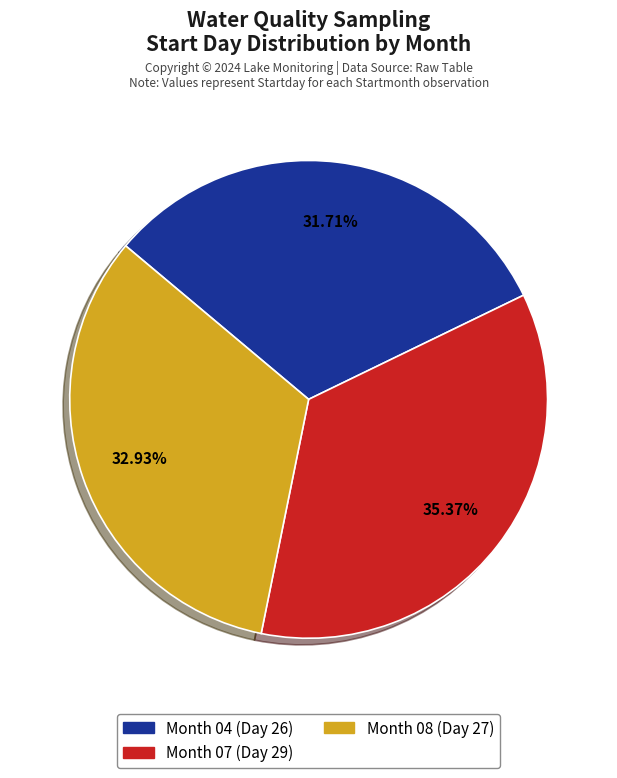

Is the sum of Month 04 (Day 26) and Month 08 (Day 27) greater than half?

Yes